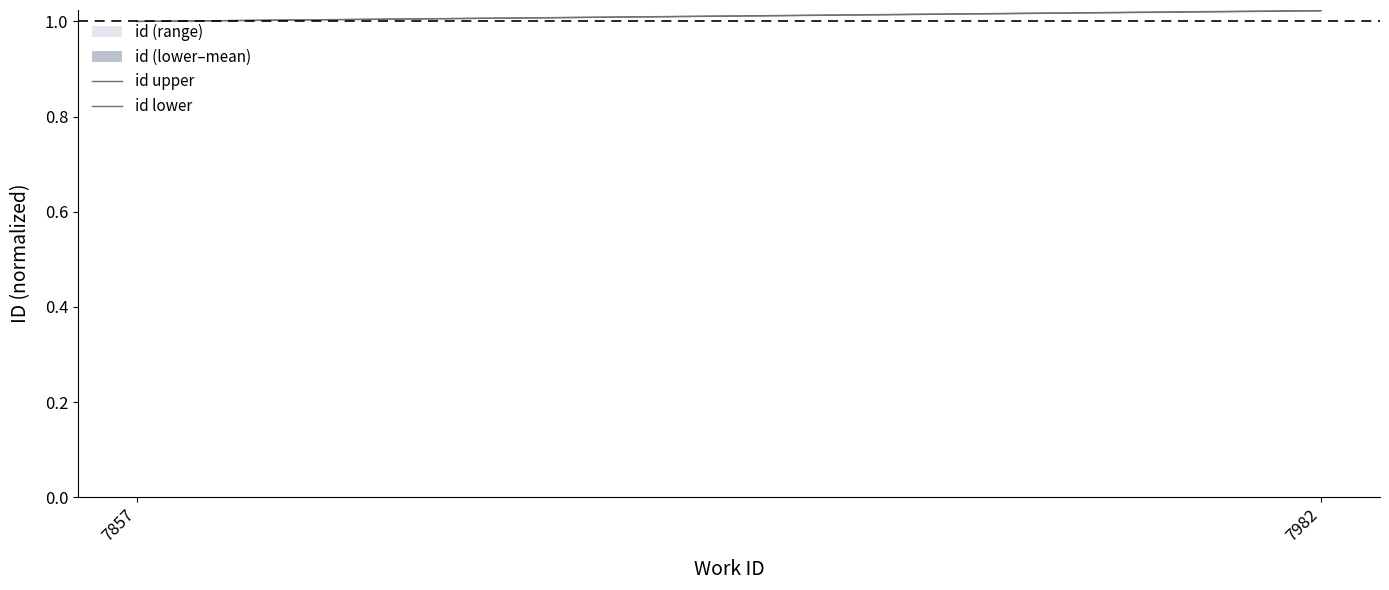

What is the value of the id lower point at the 2nd from the left?

1.0